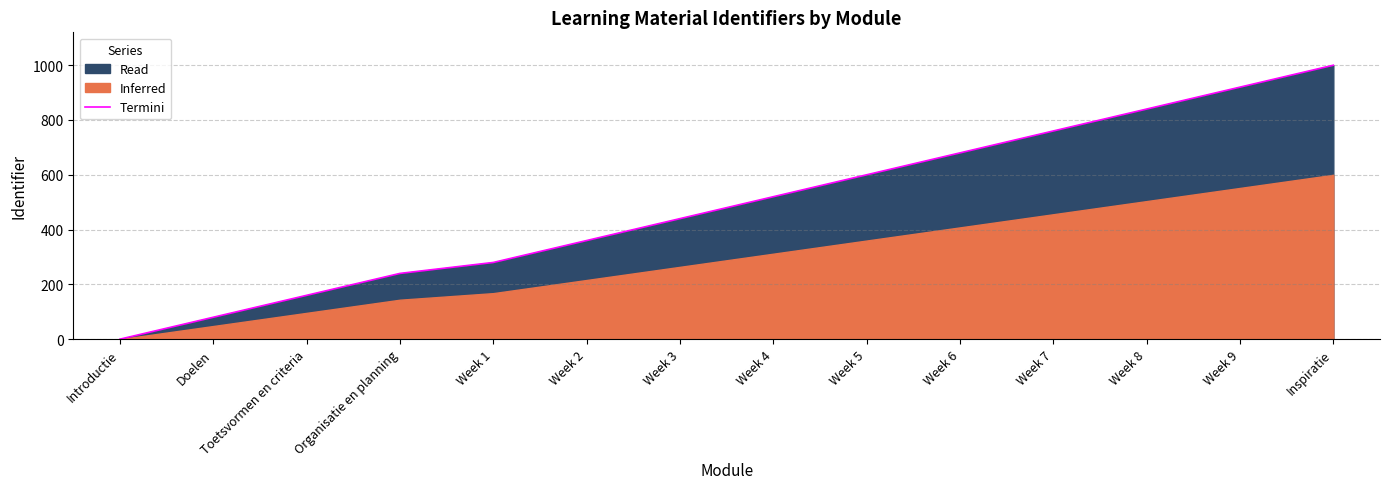

What is the value of the 14th point from the left?

1000